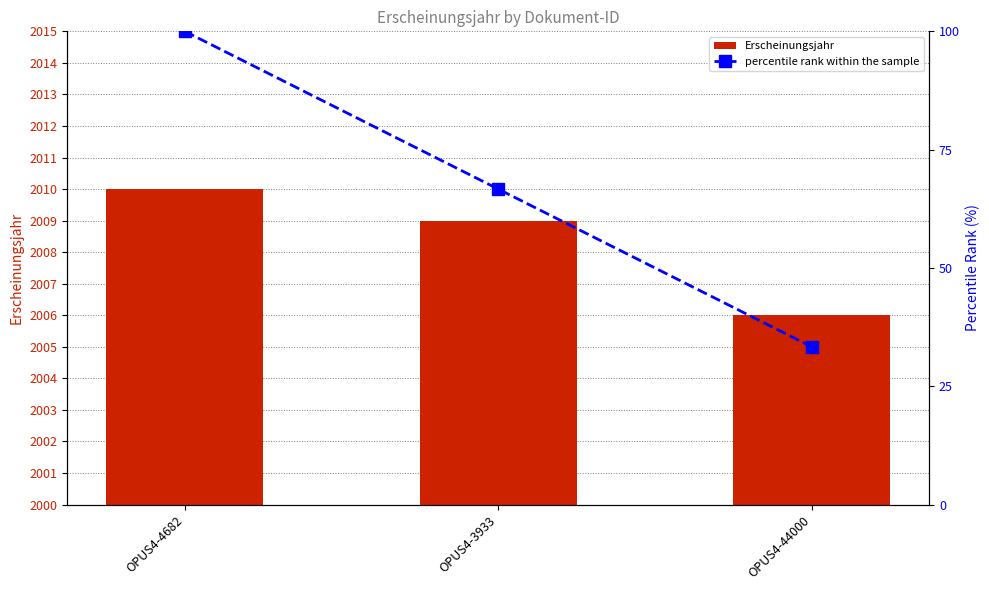

Which series has the widest spread of values?

percentile rank within the sample